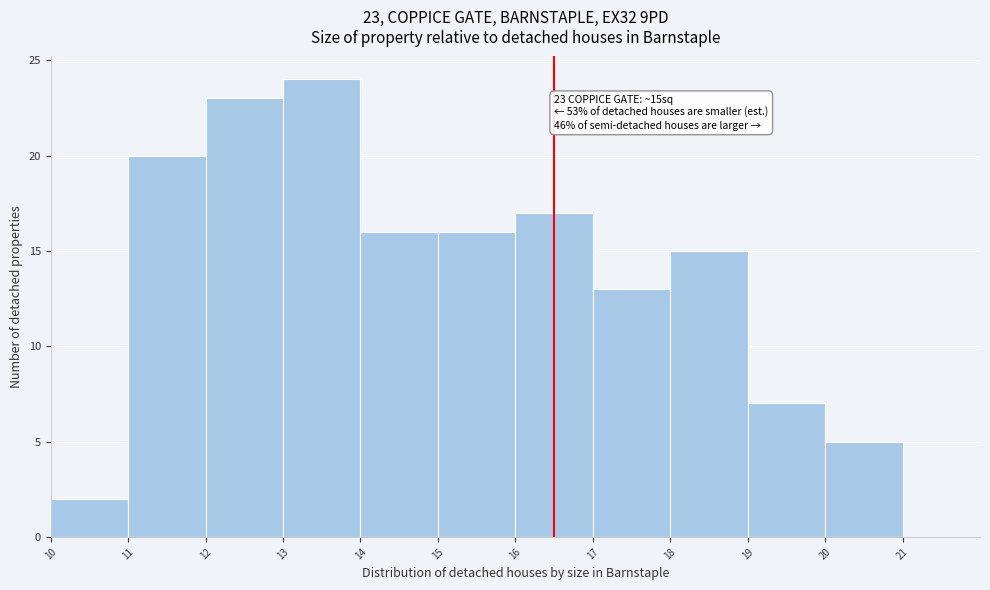

Over which range of the x-axis is the bar tallest?

13 to 14